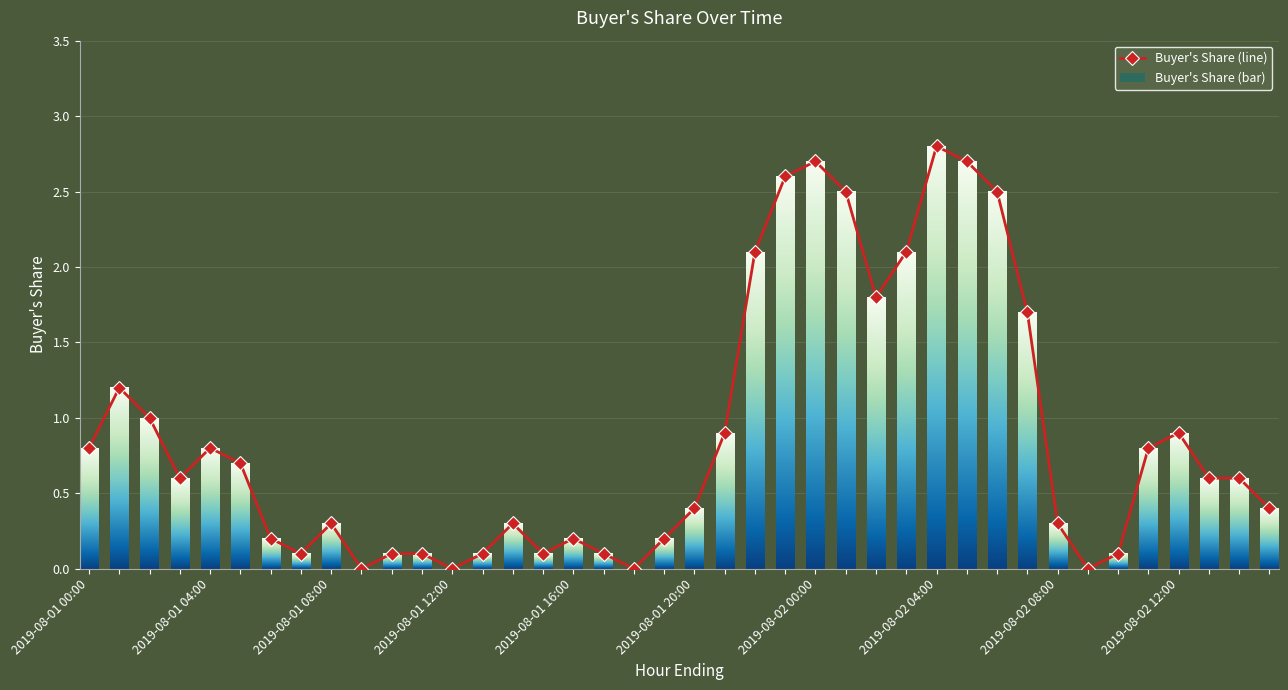

What is the value of the 38th point from the left?

0.6